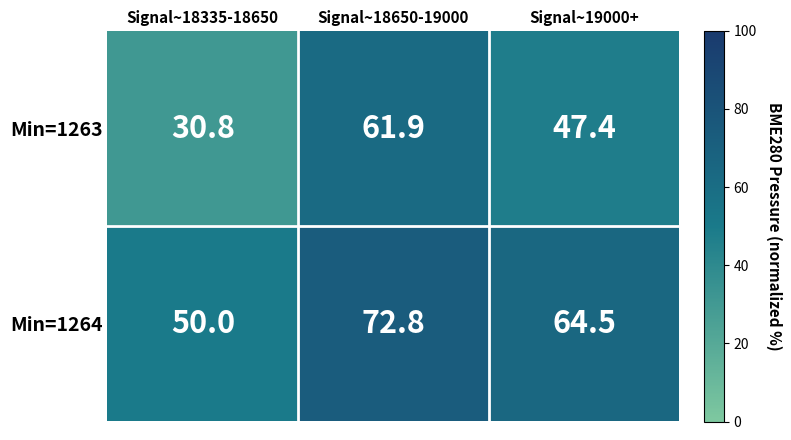

What is the smallest value displayed?

30.8